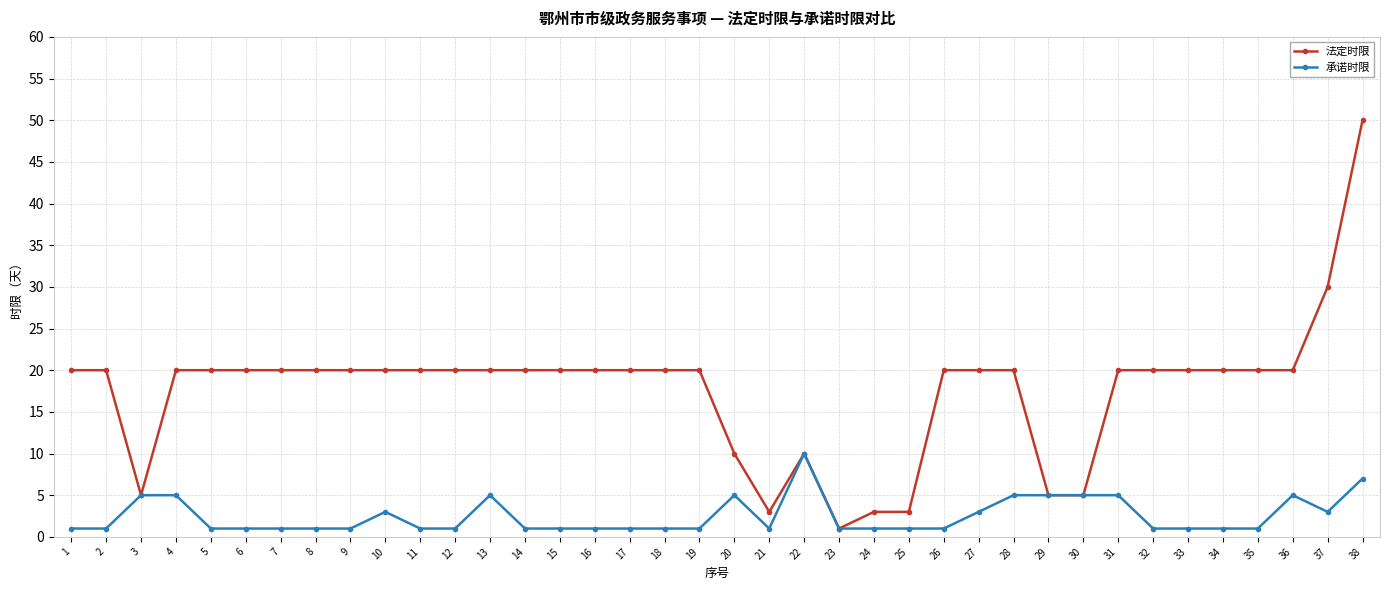

What are all the series names shown in the legend?

法定时限, 承诺时限